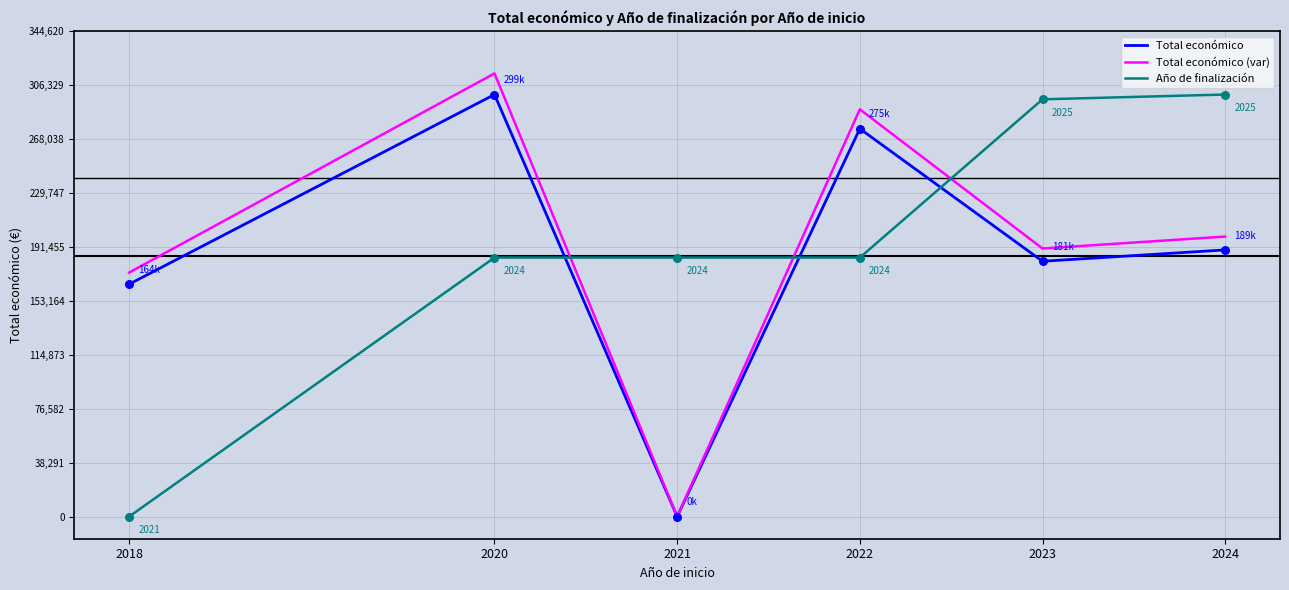

At how many categories does at least one series exceed 37799?

6